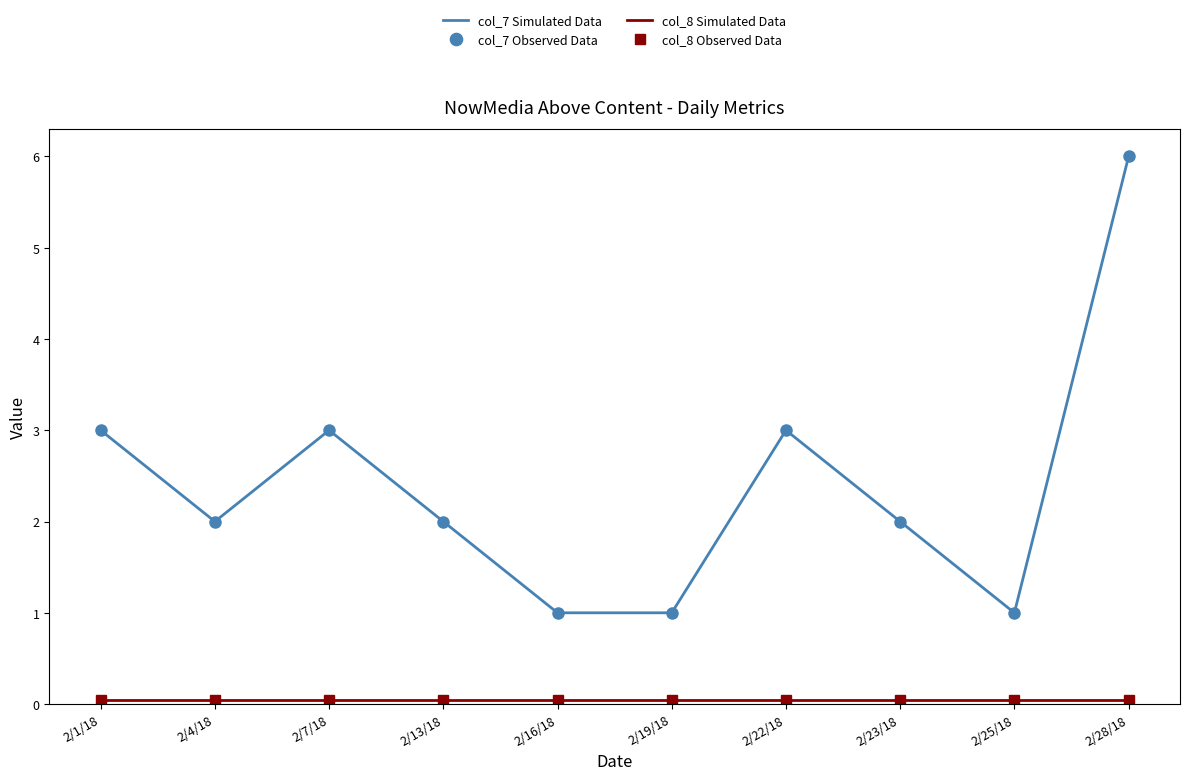

Which series changed the most between 2/4/18 and 2/23/18?

col_7 Simulated Data